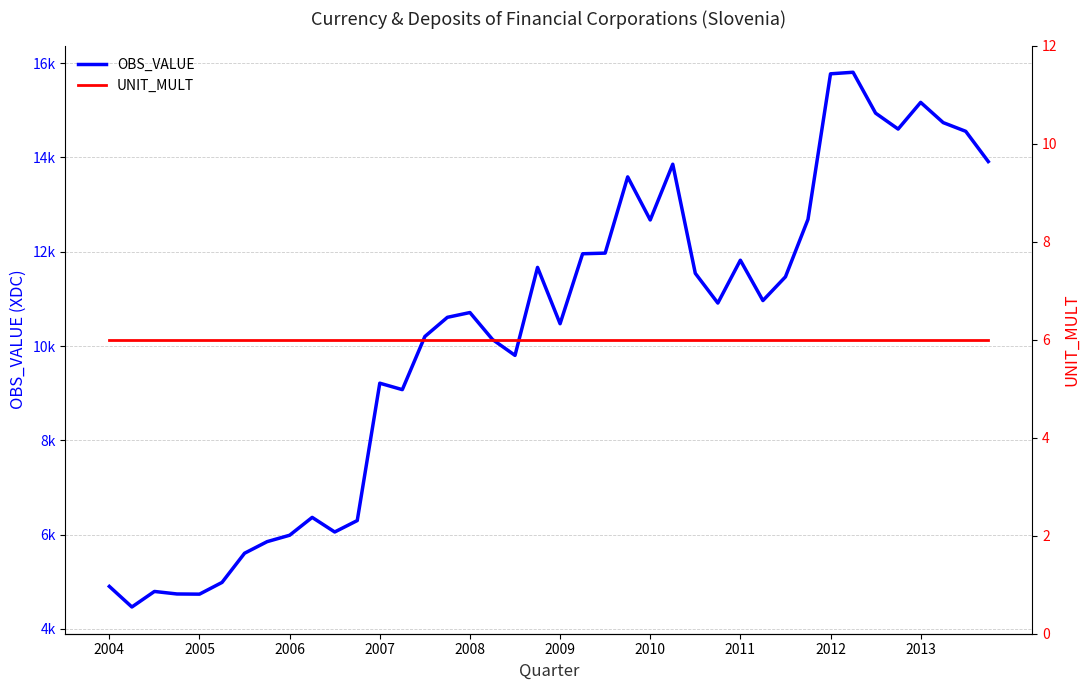

Does the chart display data point markers on the line(s)?

No